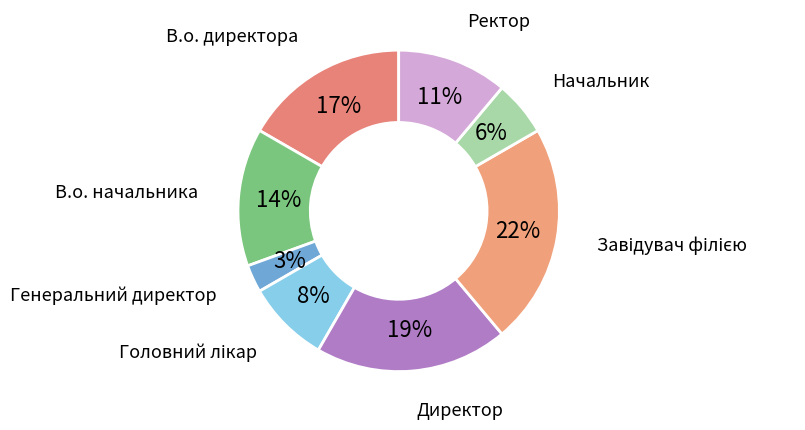

How many segments does this pie chart have?

8